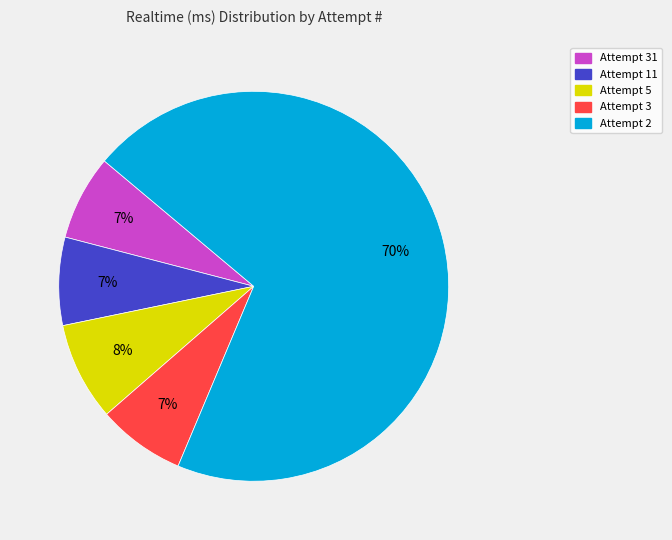

Is there a majority slice in this chart?

Yes